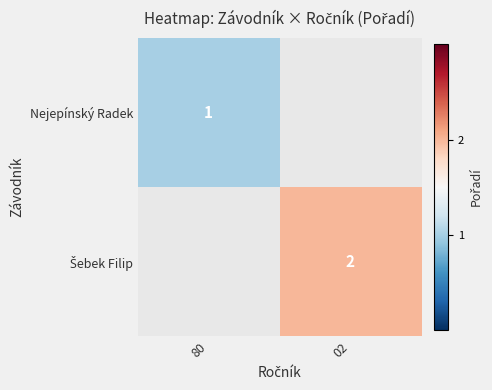

True or false: Nejepínský Radek has a value of 1 at 80.

True